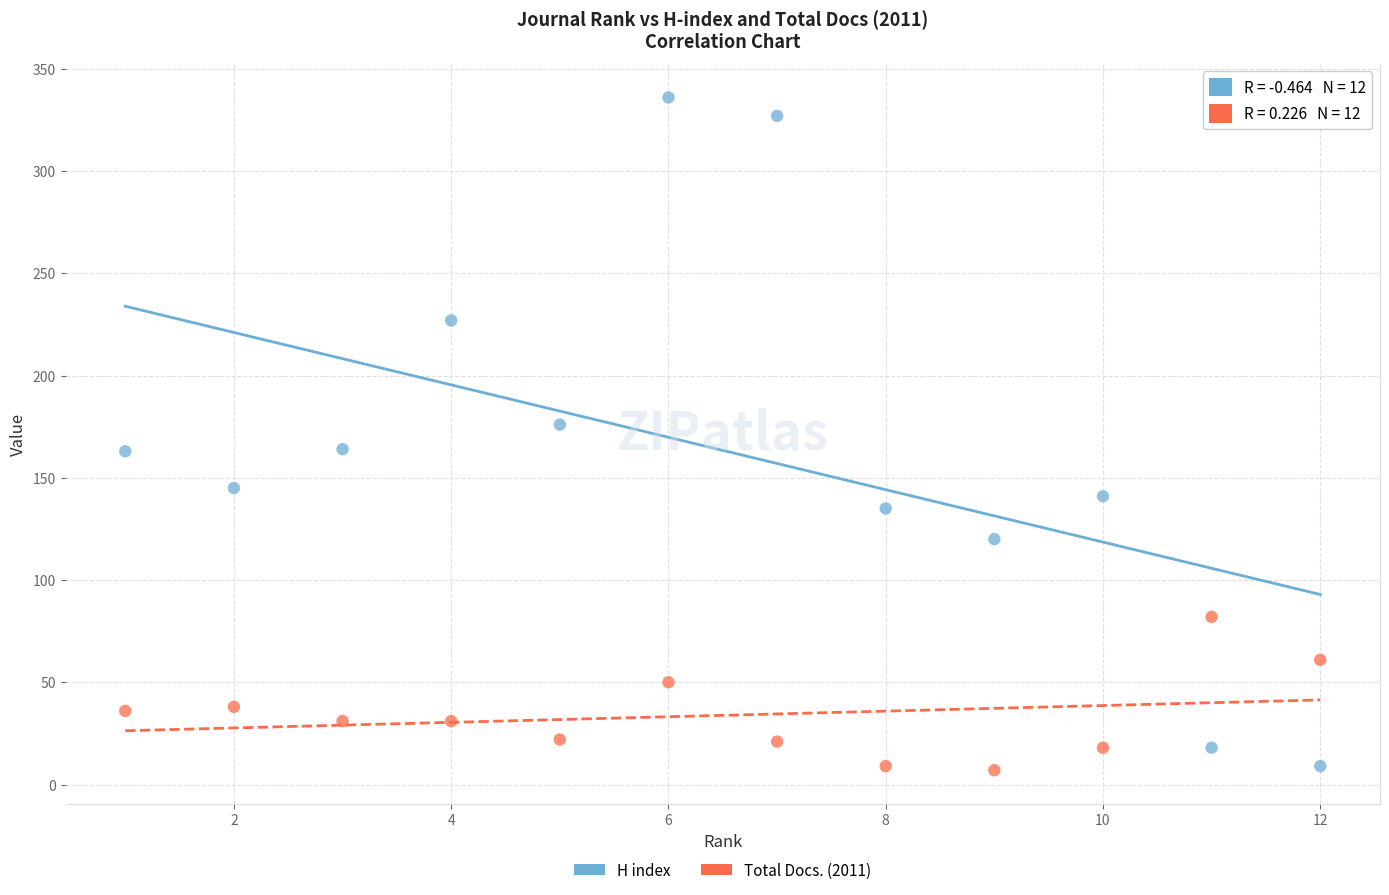

Which series has the widest spread of Y values?

H index